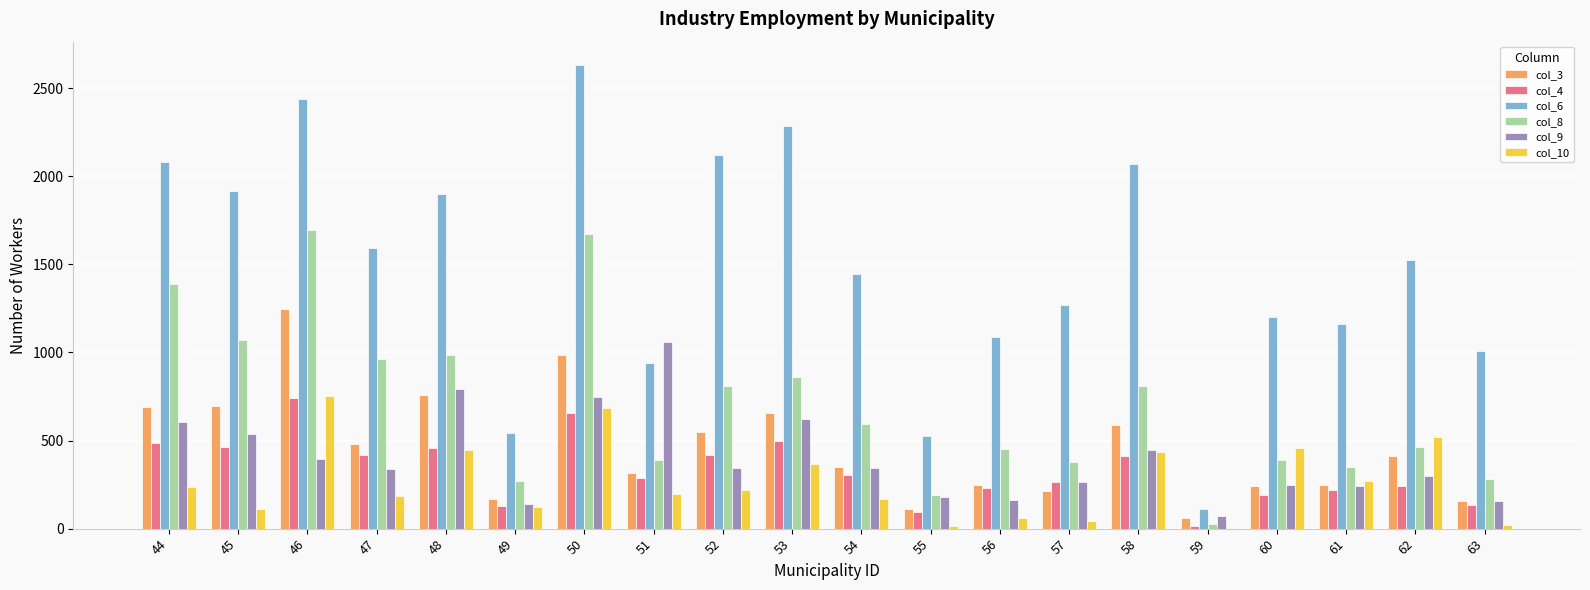

What is the maximum value shown in the chart?

2633